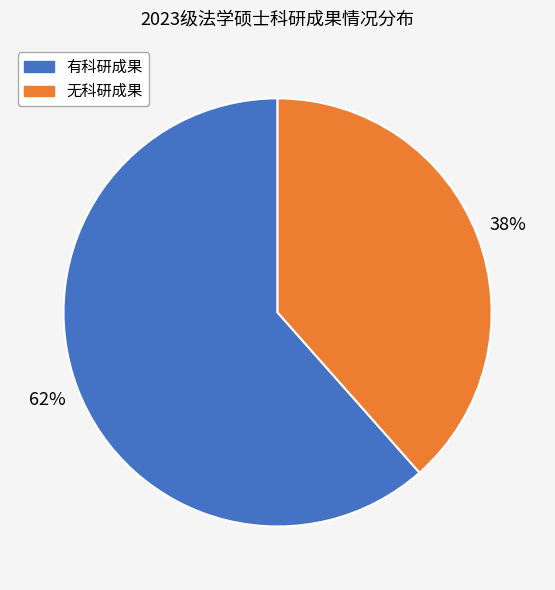

To the nearest percent, what is the average slice percentage?

50%